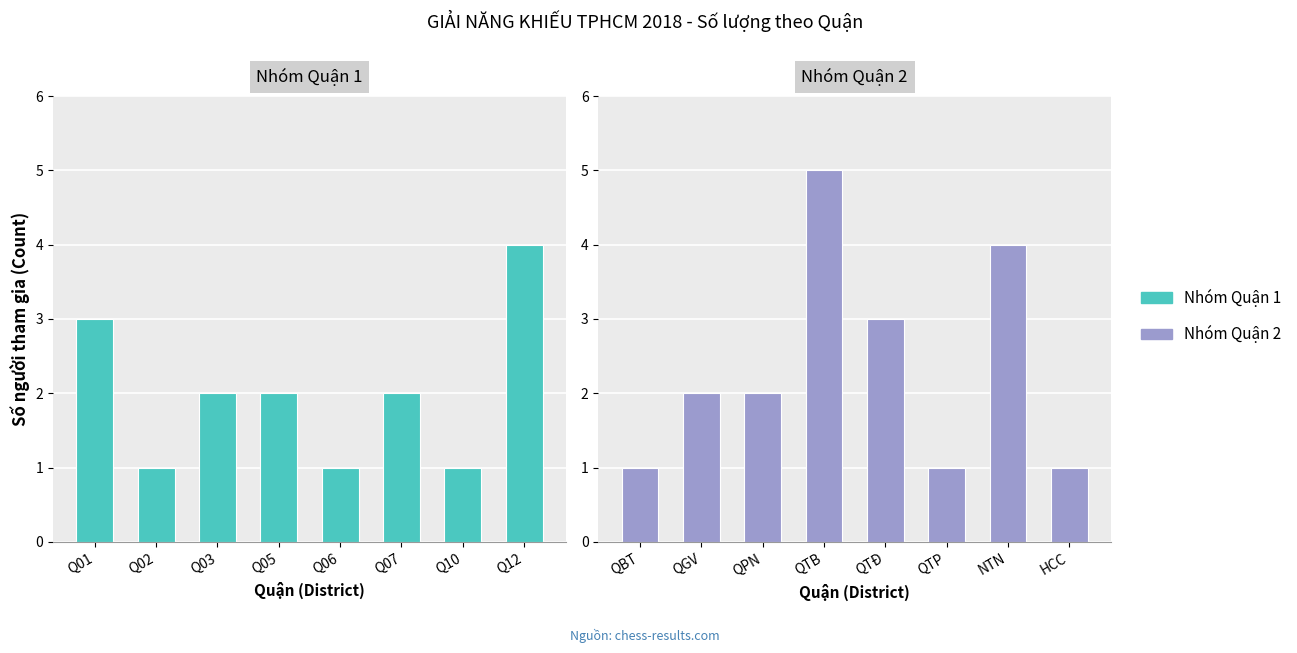

The Nhóm Quận 1 series shows 2 at Q01. True or false?

False